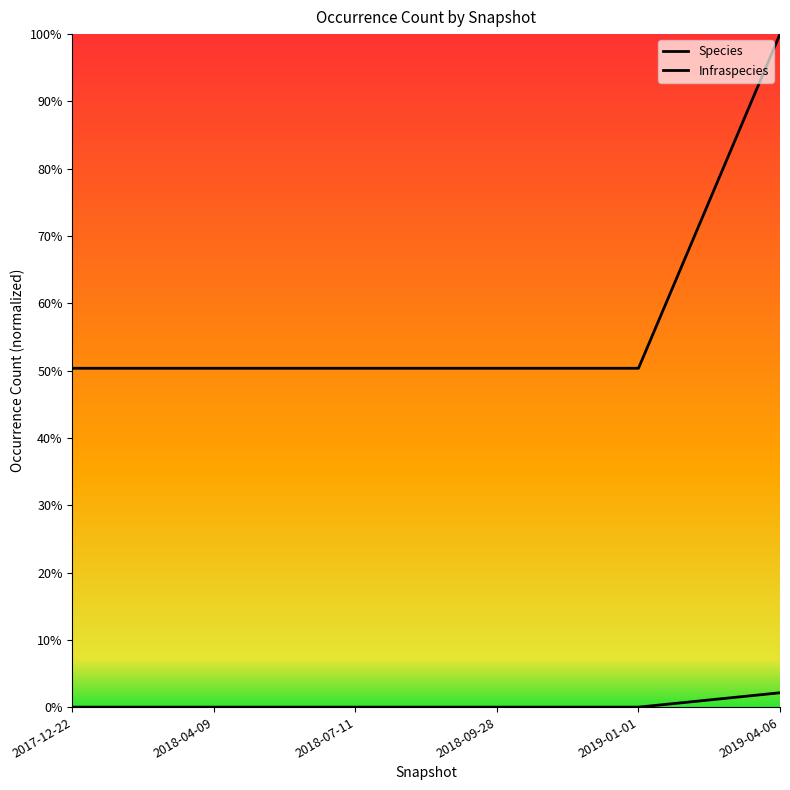

List the series in order of their peak value, lowest first.

Species, Infraspecies